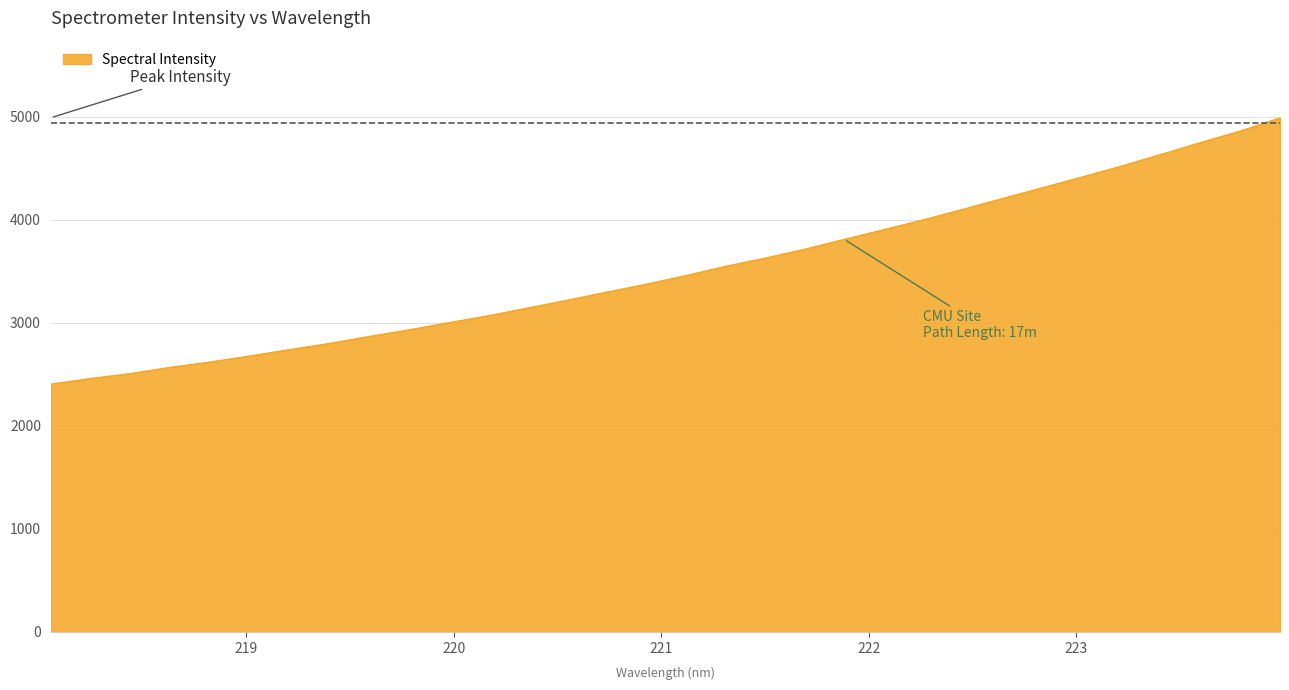

Does the chart display data point markers on the line(s)?

No